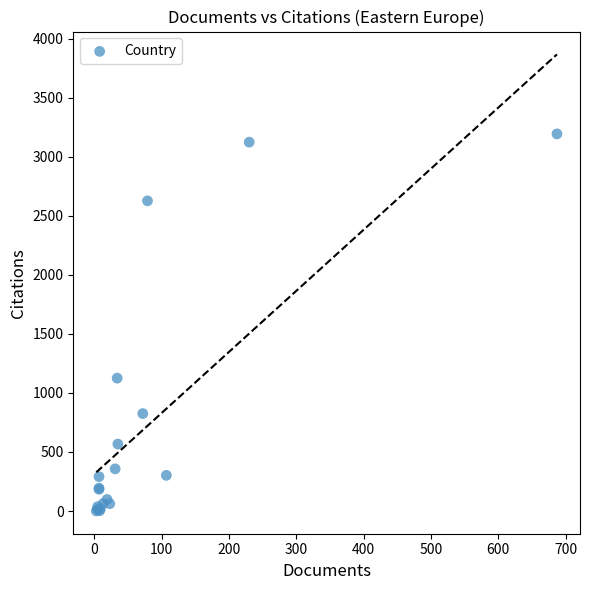

What Y value in the scatter plot is closest to 1597?

1125